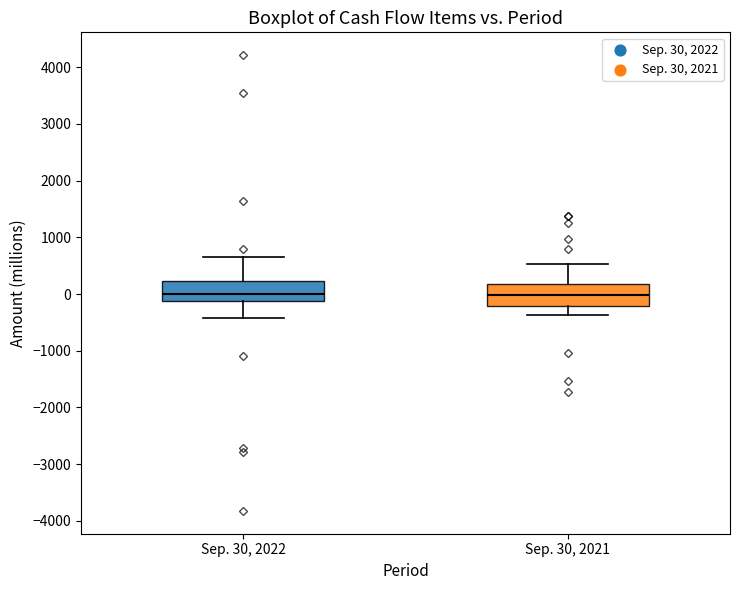

Where does the median line of the box for Sep. 30, 2021 sit on the y-axis? The values are not printed on the chart, so give them approximately, as read against the axis.

0